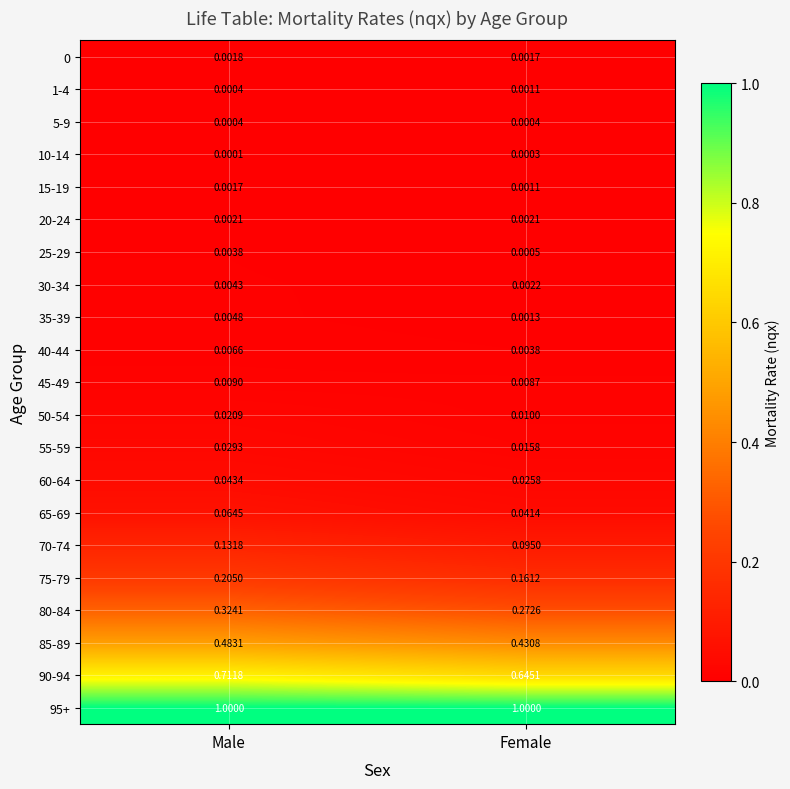

Which series has the largest total across all categories?

95+